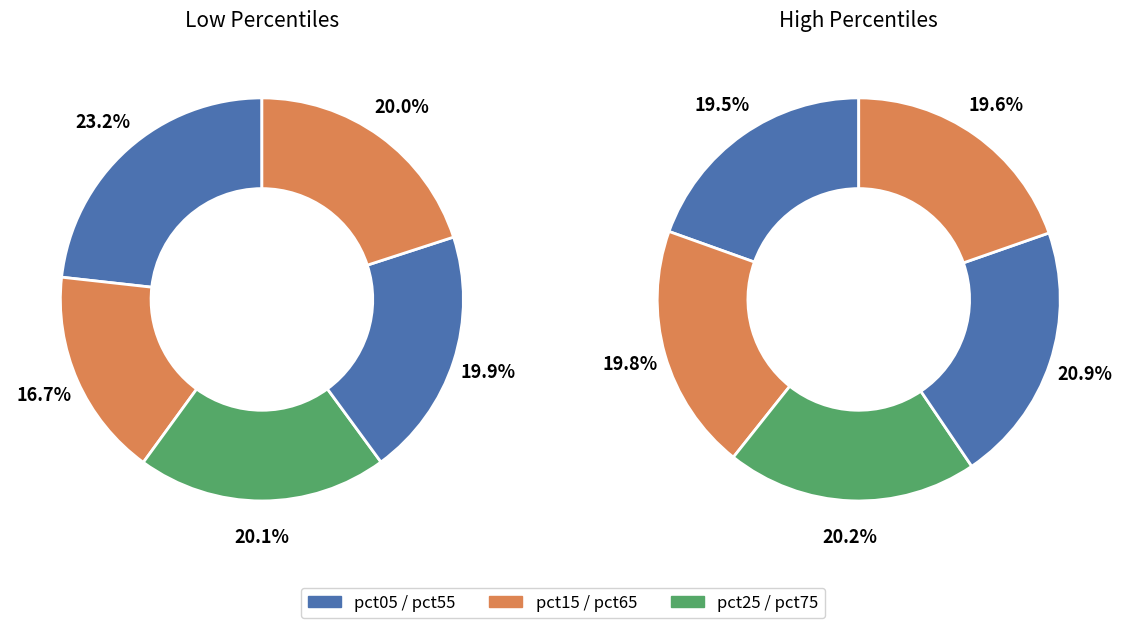

The pct35 slice represents 23% of the pie. True or false?

False